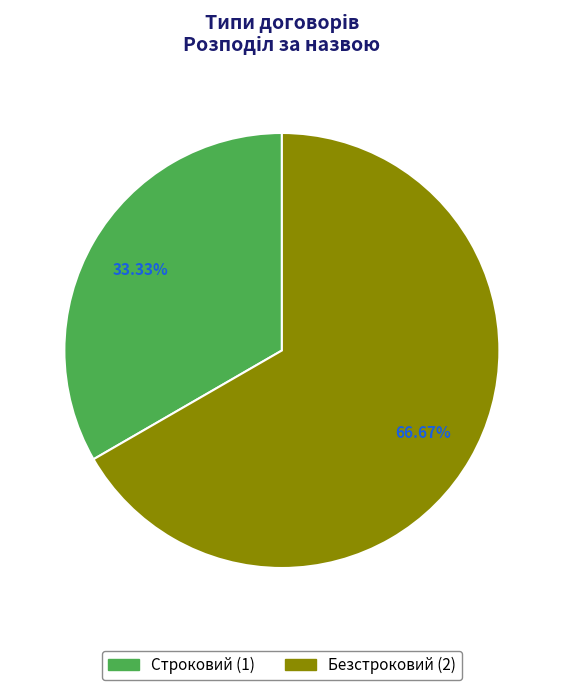

Approximately how many times larger is the value at Безстроковий compared to Строковий?

2.0